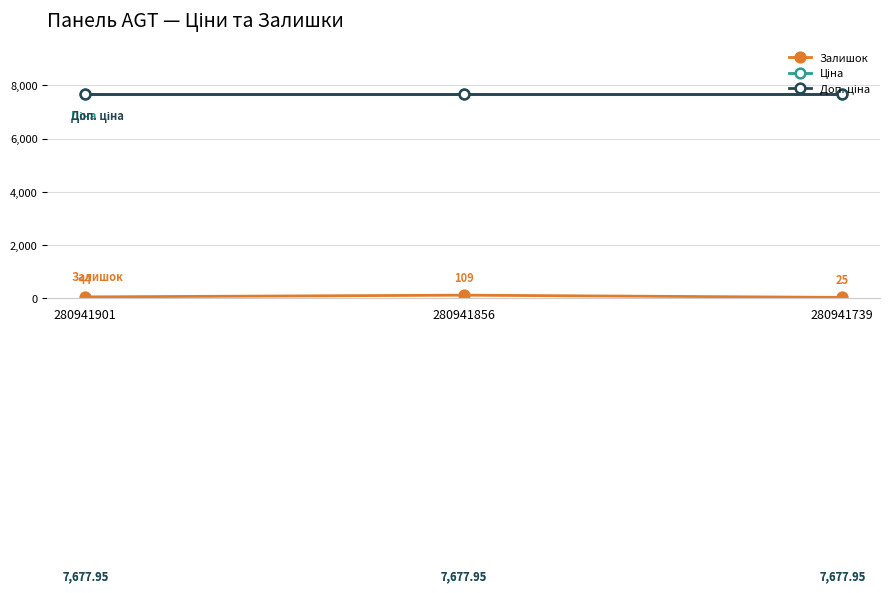

How many lines are shown in the chart?

3